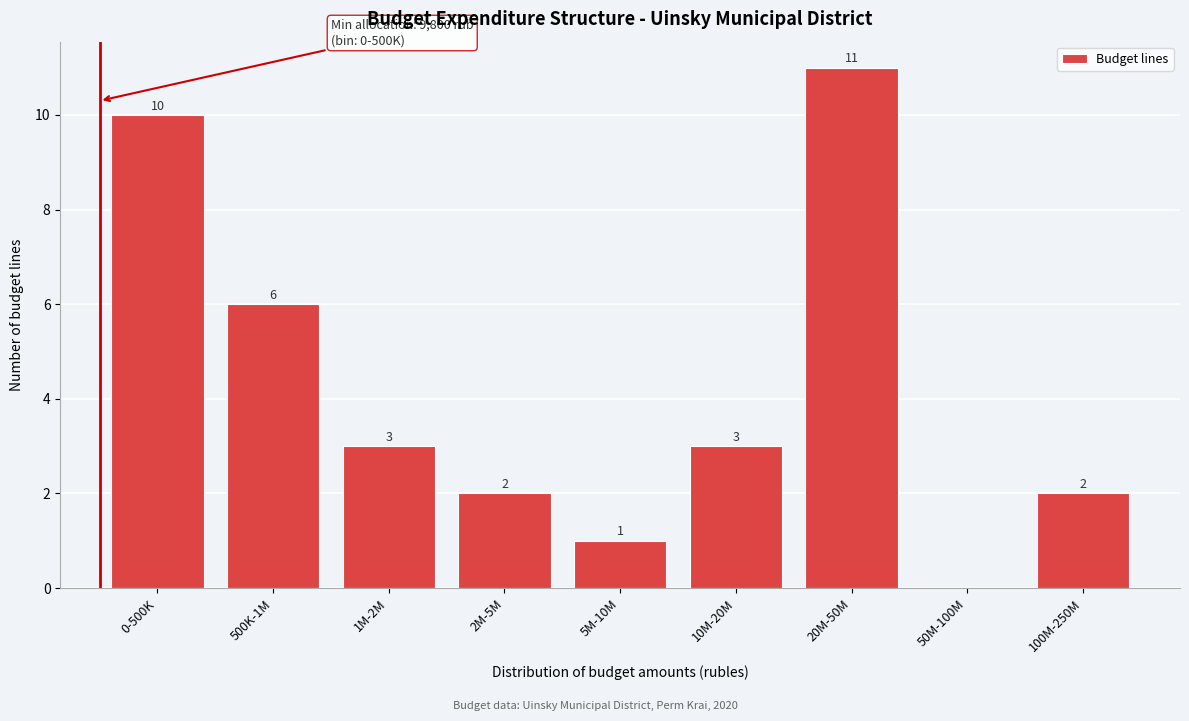

Reading left to right, extract all data points from this chart.

0-500K=10	500K-1M=6	1M-2M=3	2M-5M=2	5M-10M=1	10M-20M=3	20M-50M=11	50M-100M=0	100M-250M=2